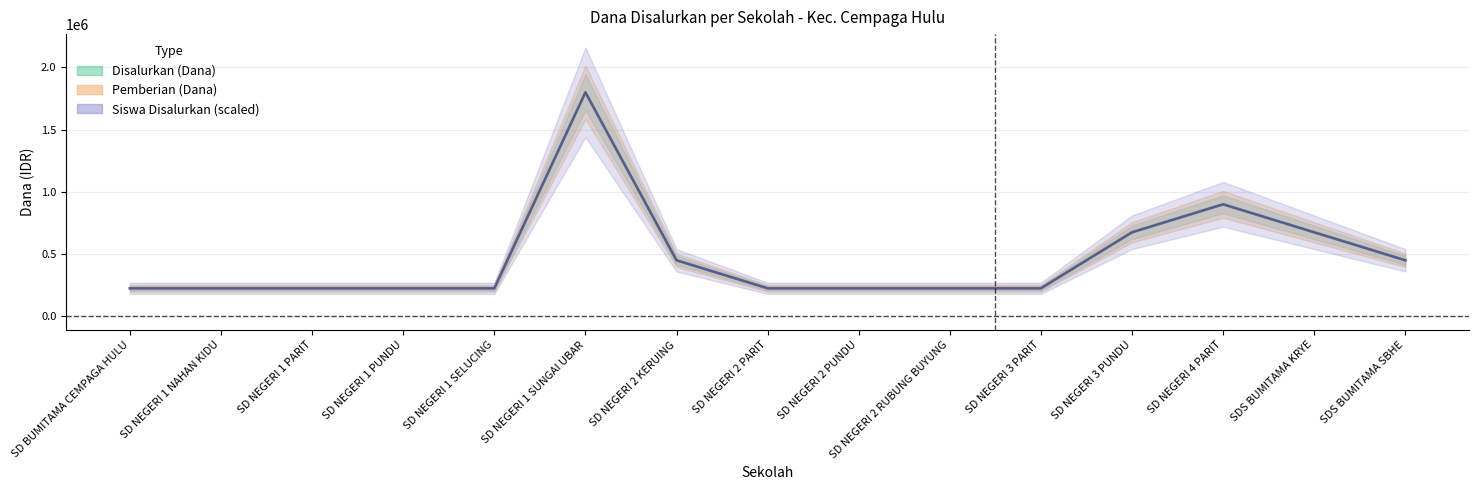

Is this an area chart (filled region under the line)?

No